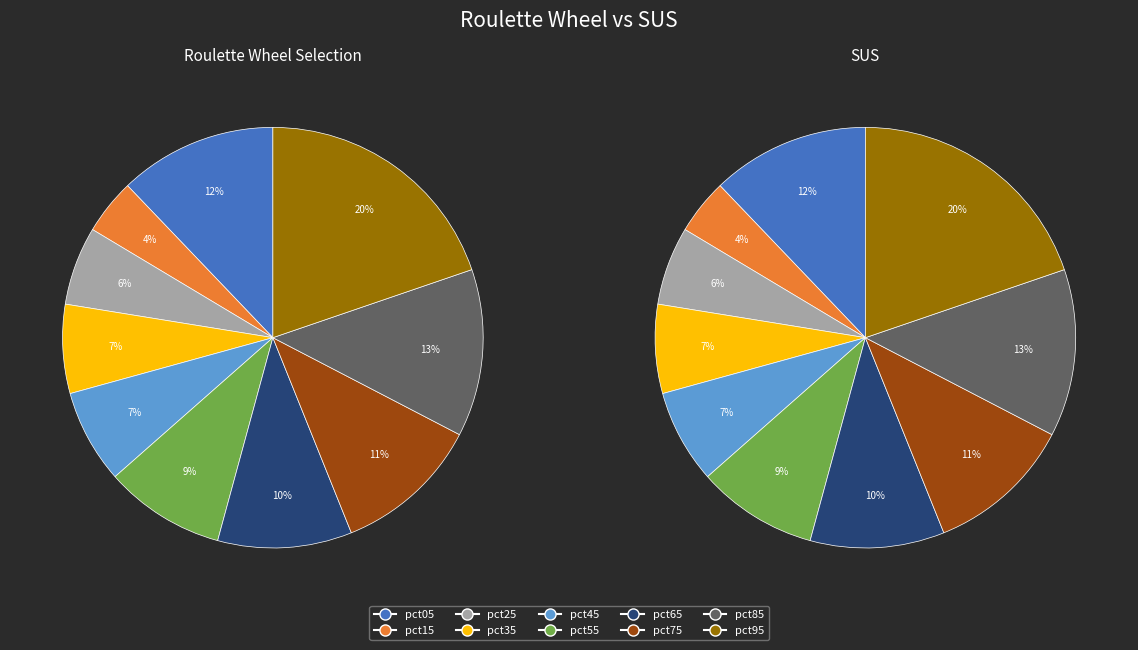

To the nearest percent, what percentage of the pie is pct35?

7%